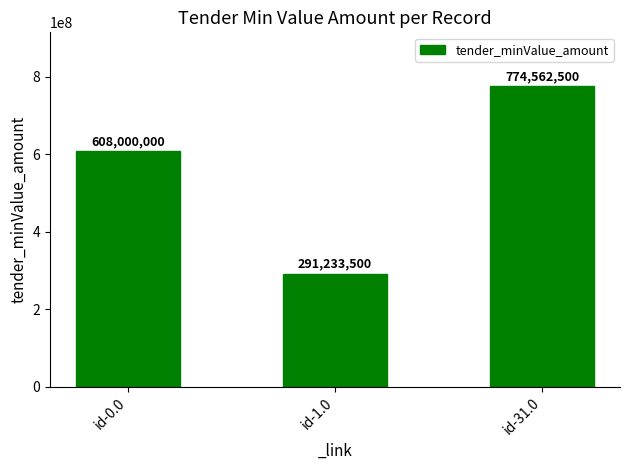

Reading left to right, extract all data points from this chart.

id-0.0=608000000	id-1.0=291233500	id-31.0=774562500